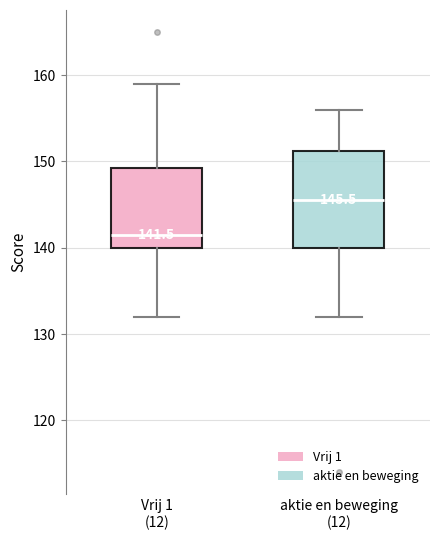

Which box's median line is the highest?

aktie en beweging (12)